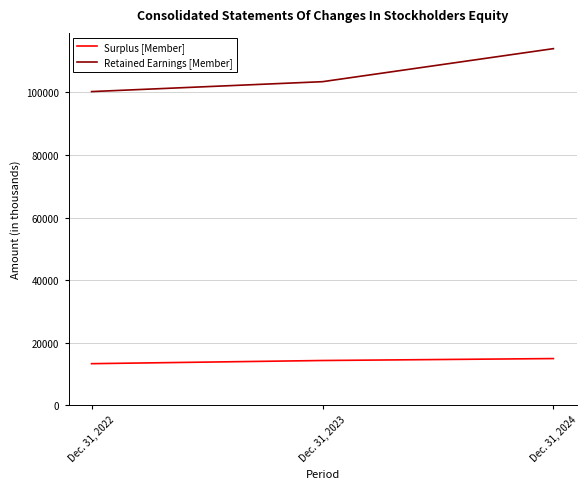

What is the spread (max minus min) of values at Dec. 31, 2024?

99111